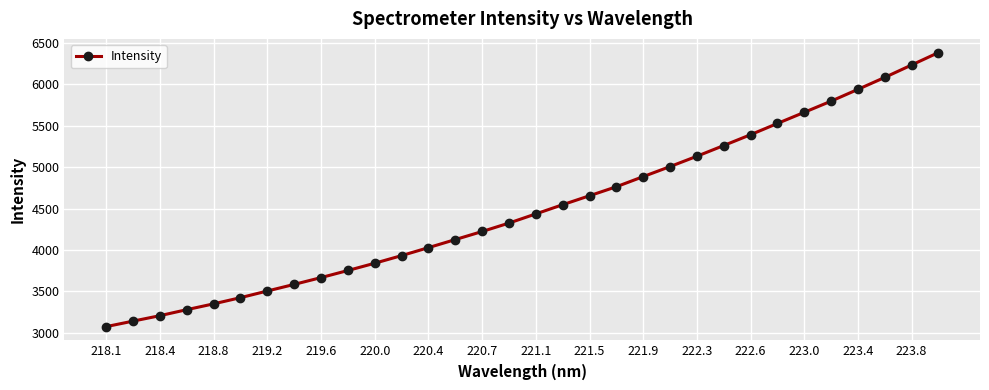

What is the smallest value displayed?

3073.3